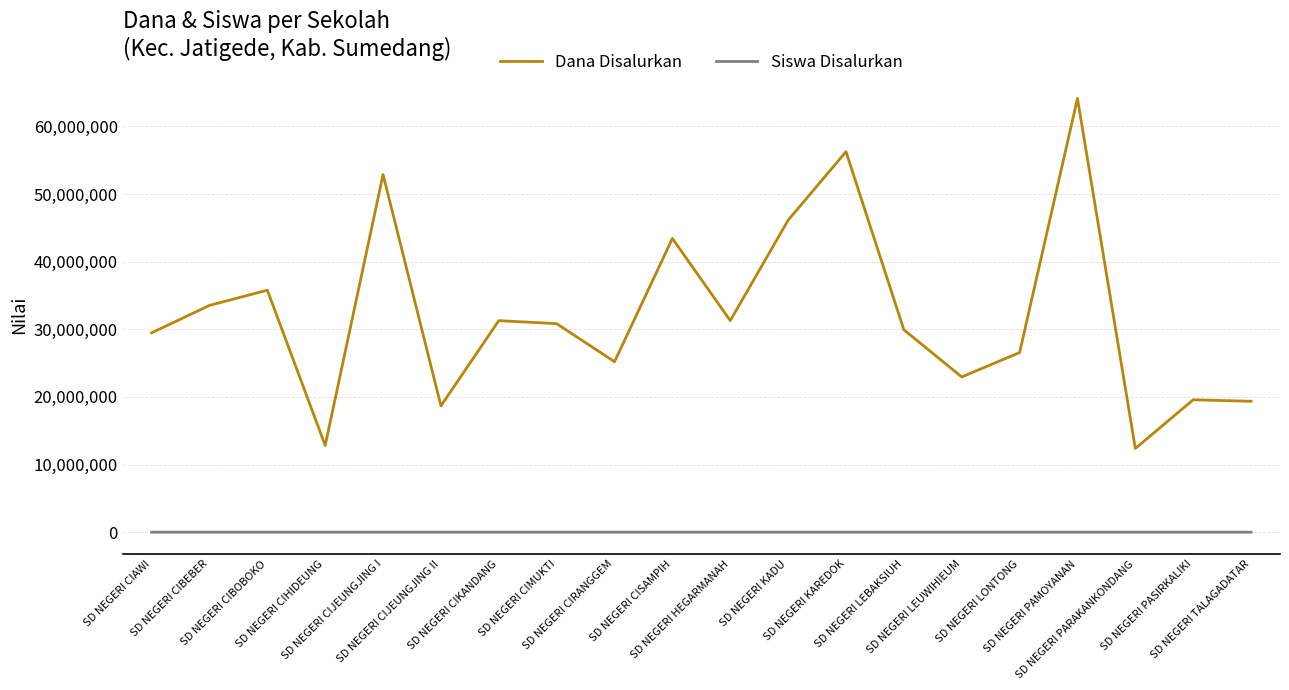

Which series has the widest spread of values?

Dana Disalurkan